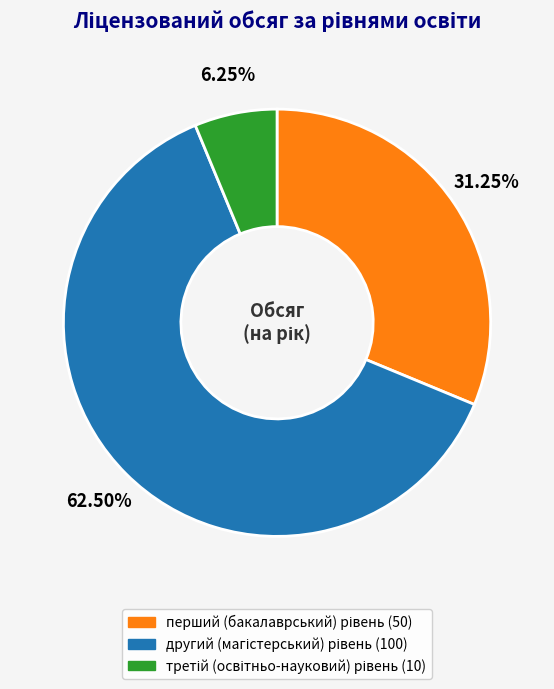

How many slices are in this pie chart?

3